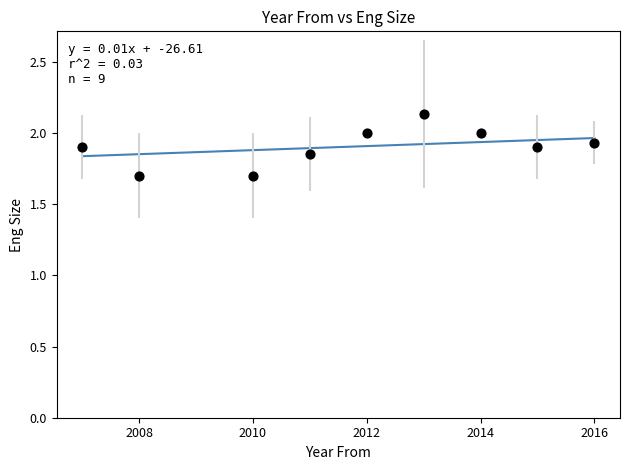

What is the average X value?

2011.8